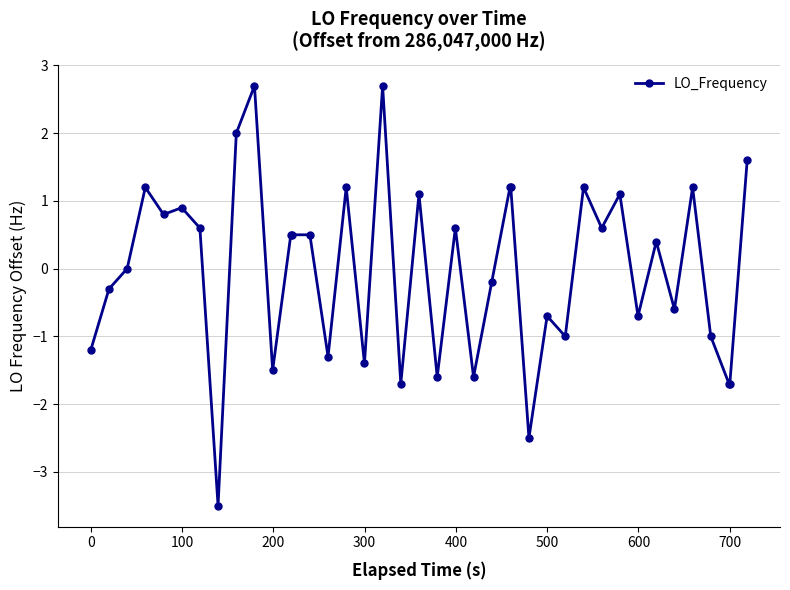

What is the sum of all values?

-0.4